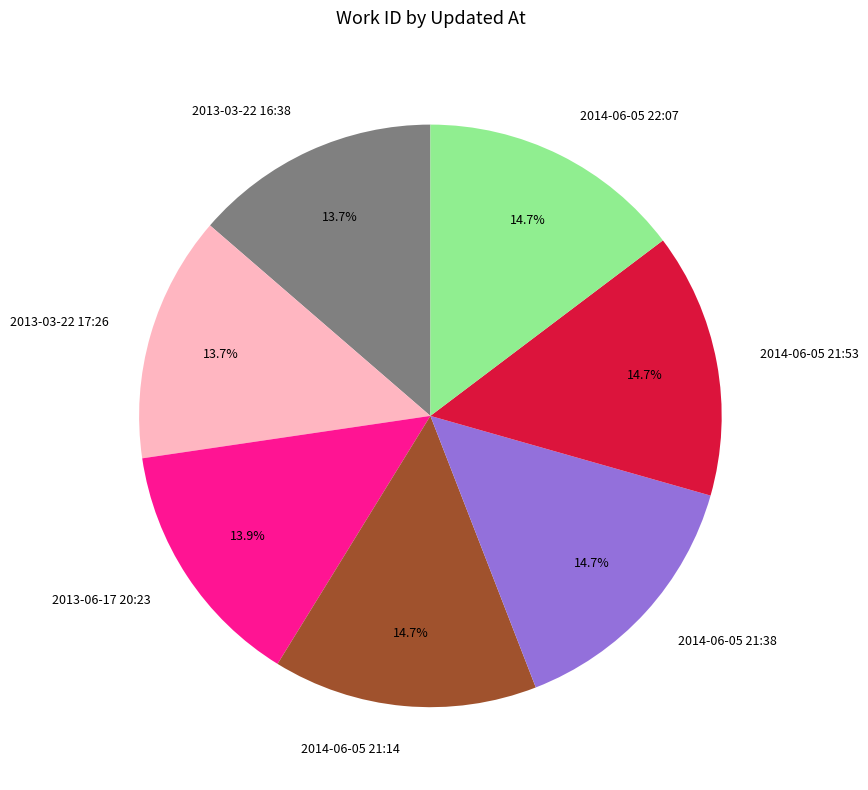

How many slices are in this pie chart?

7